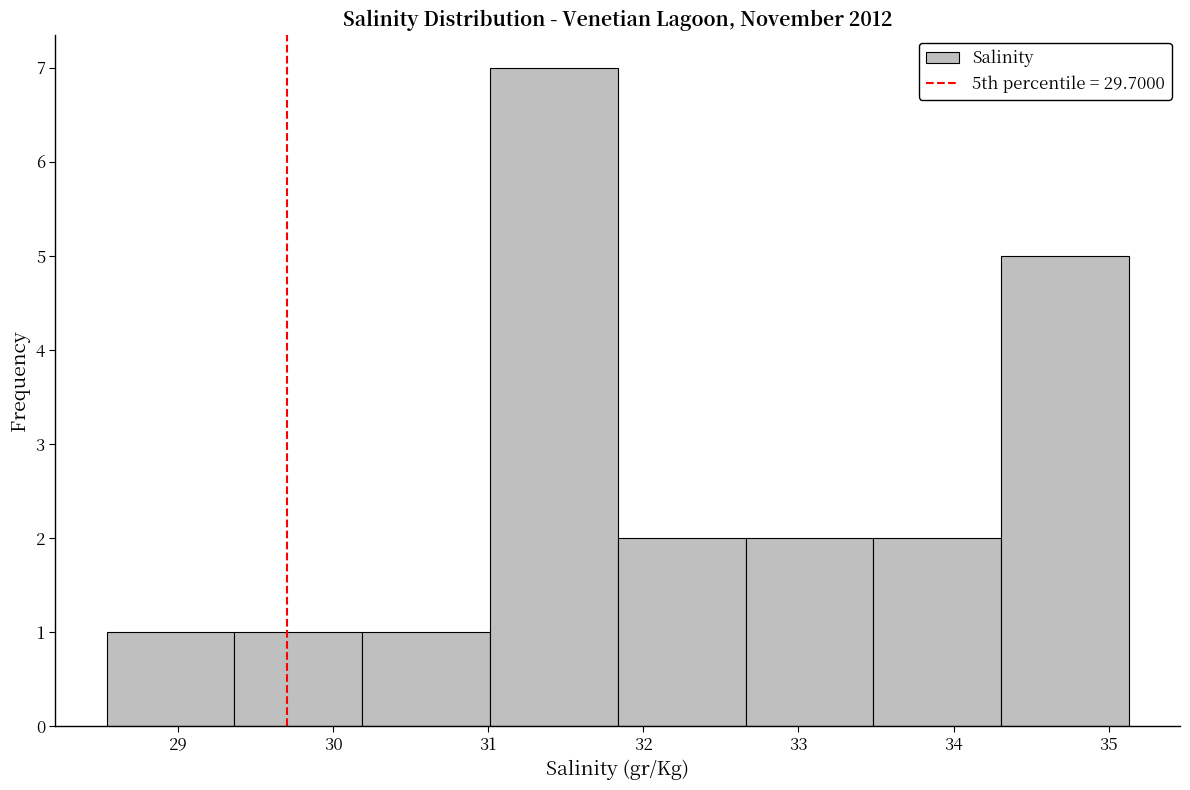

How tall is the bar that spans 34.3 to 35.1 on the x-axis? Neither the bar edges nor the heights are printed on the chart, so give them approximately, as read against the axes.

5